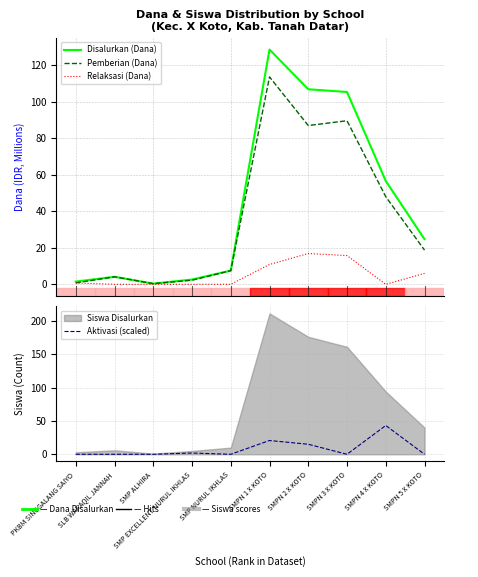

In Disalurkan (Dana), how many points are higher than both neighbors (excluding endpoints)?

2